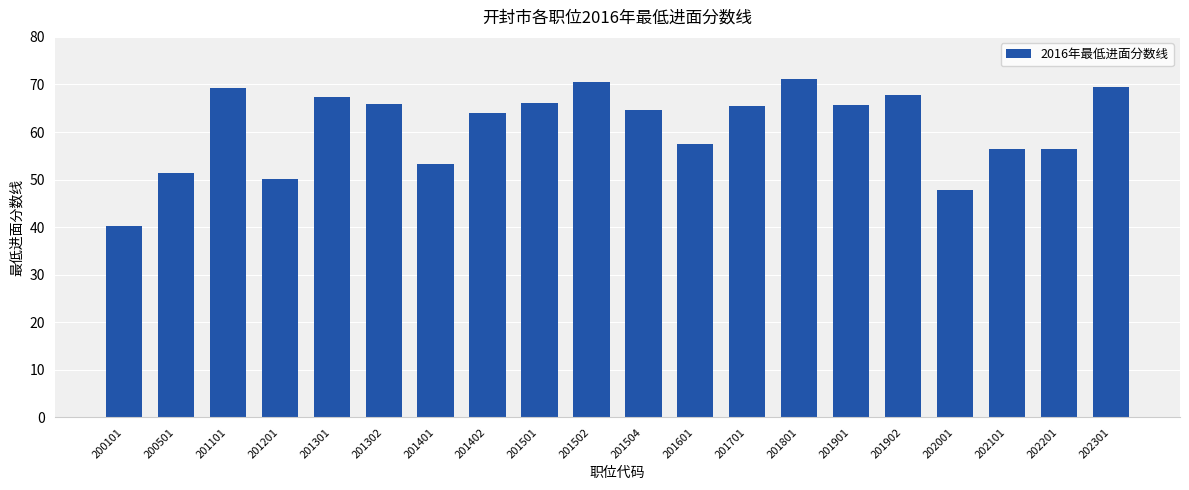

Does the chart contain stacked bars?

No